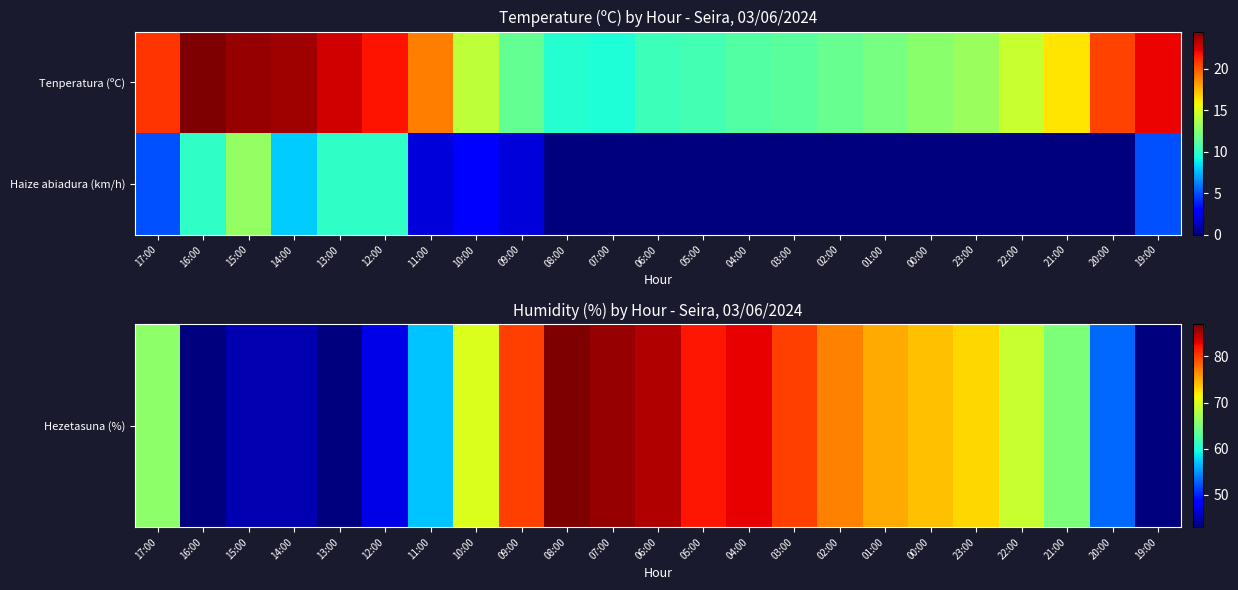

What is the maximum value shown in the chart?

87